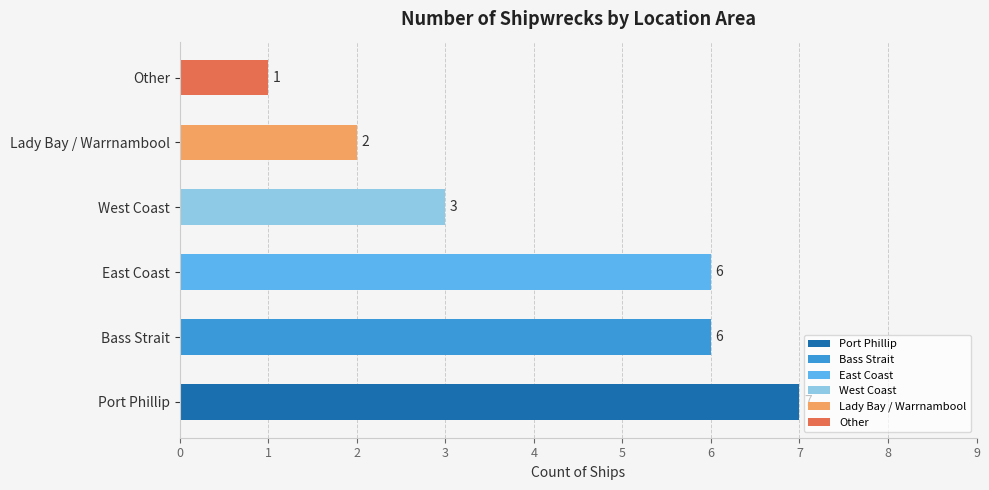

True or false: the data shows 6 at Bass Strait.

True